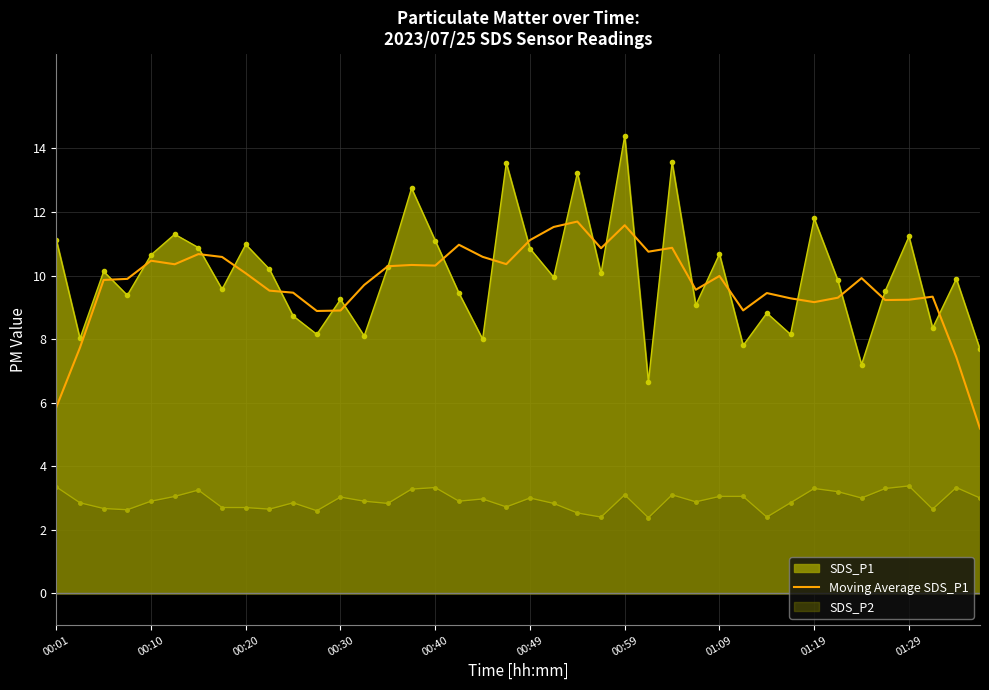

Which category has the highest value across all series?

00:59